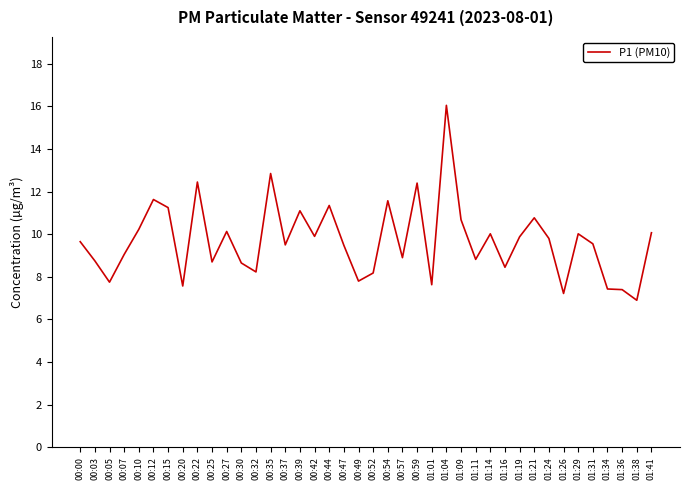

What is the greatest value displayed?

16.1